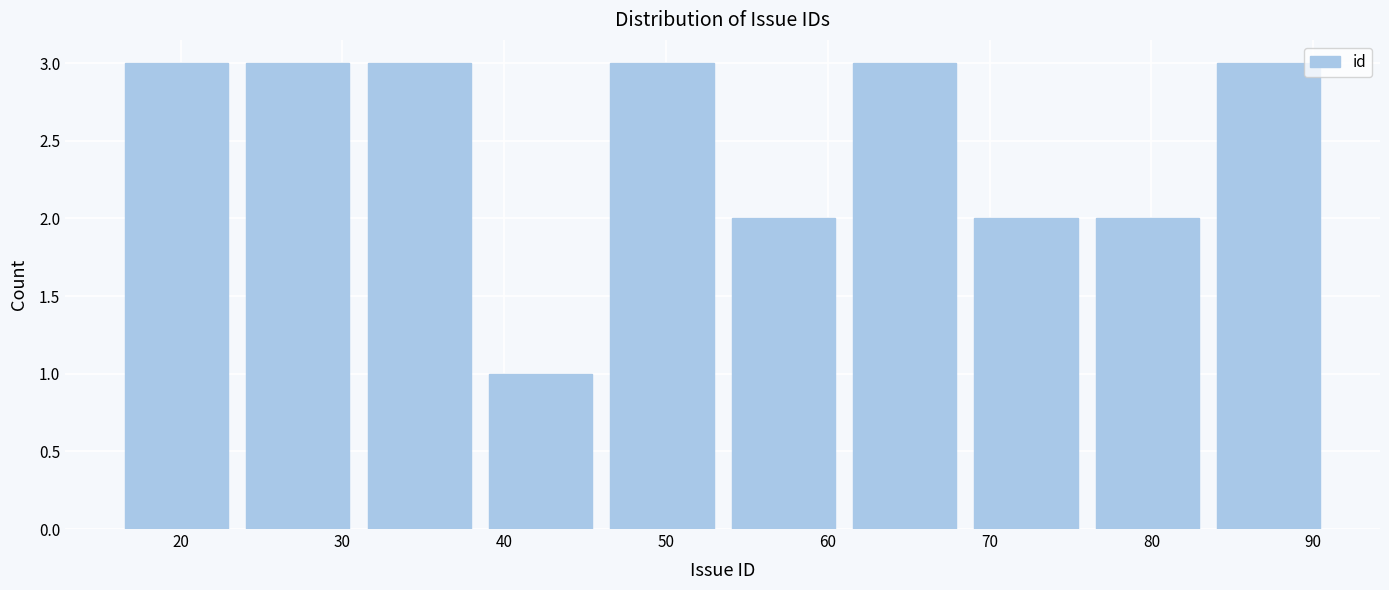

How tall is the bar that spans 61.0 to 68.5 on the x-axis? Neither the bar edges nor the heights are printed on the chart, so give them approximately, as read against the axes.

3